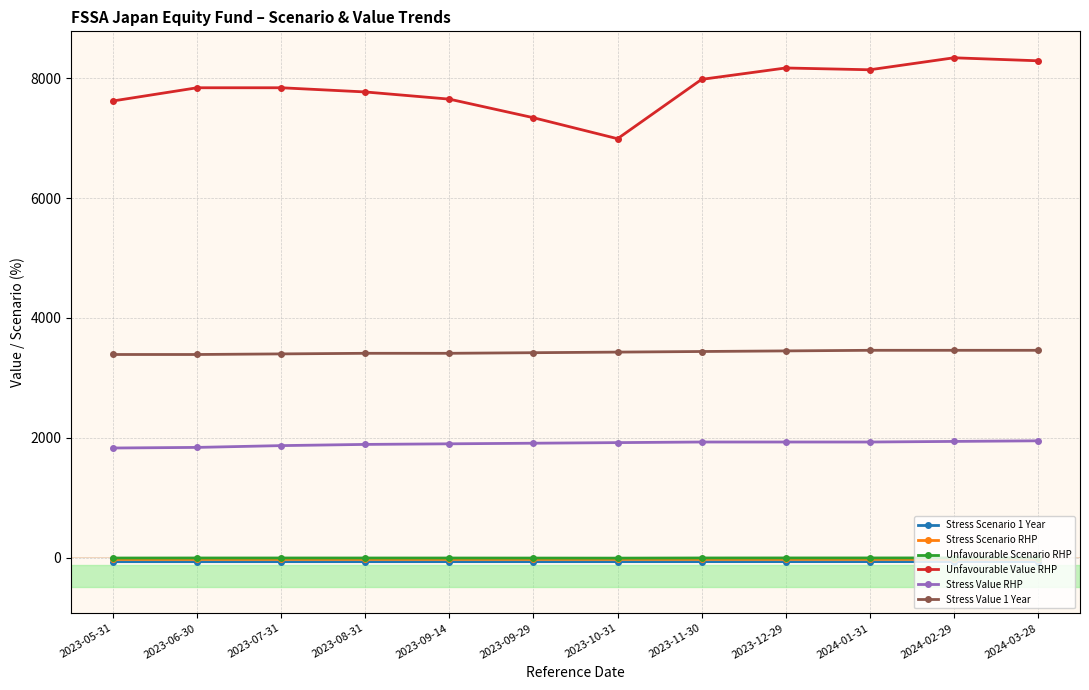

How many values in the Stress Scenario RHP series exceed -28?

2